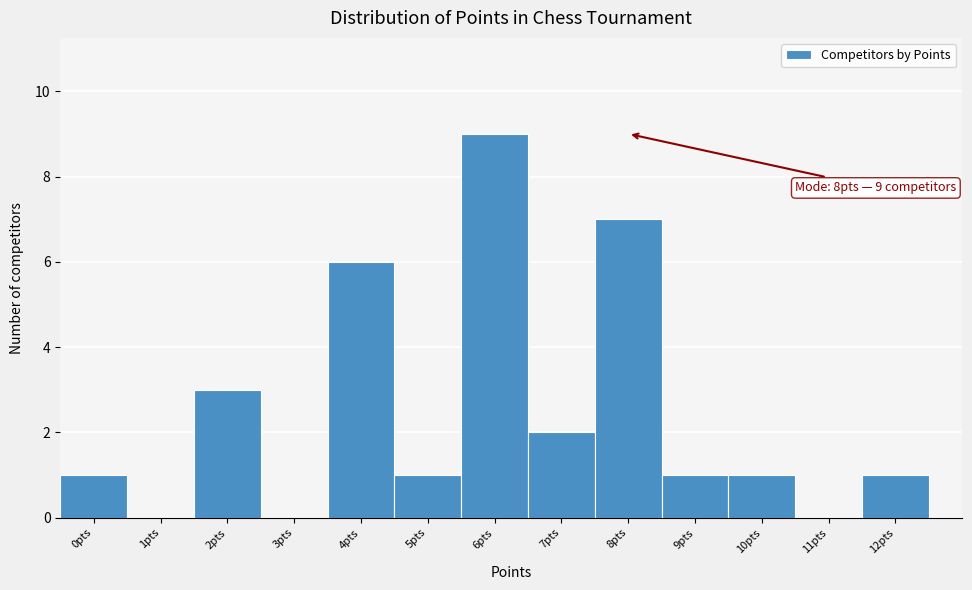

Which range on the x-axis has the tallest bar?

5.5 to 6.5